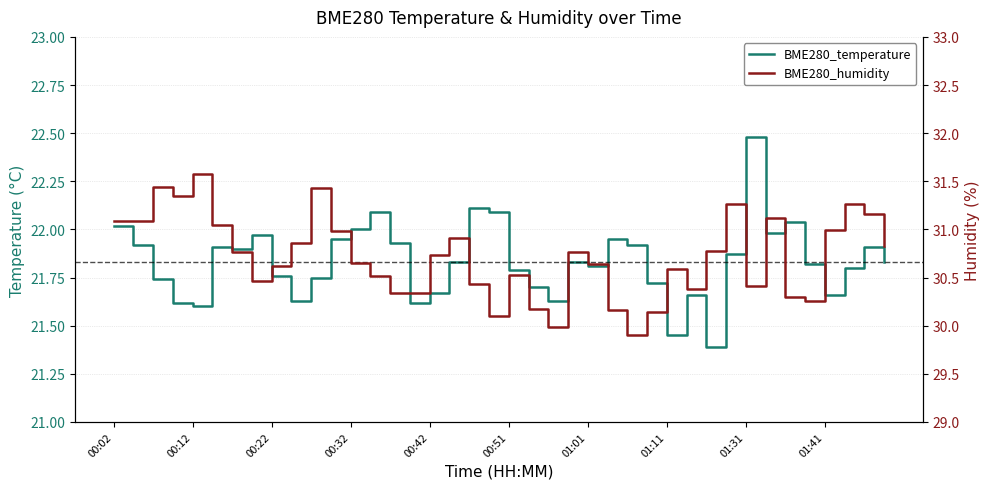

What is the difference between the maximum and second lowest values in the BME280_humidity series?

1.6